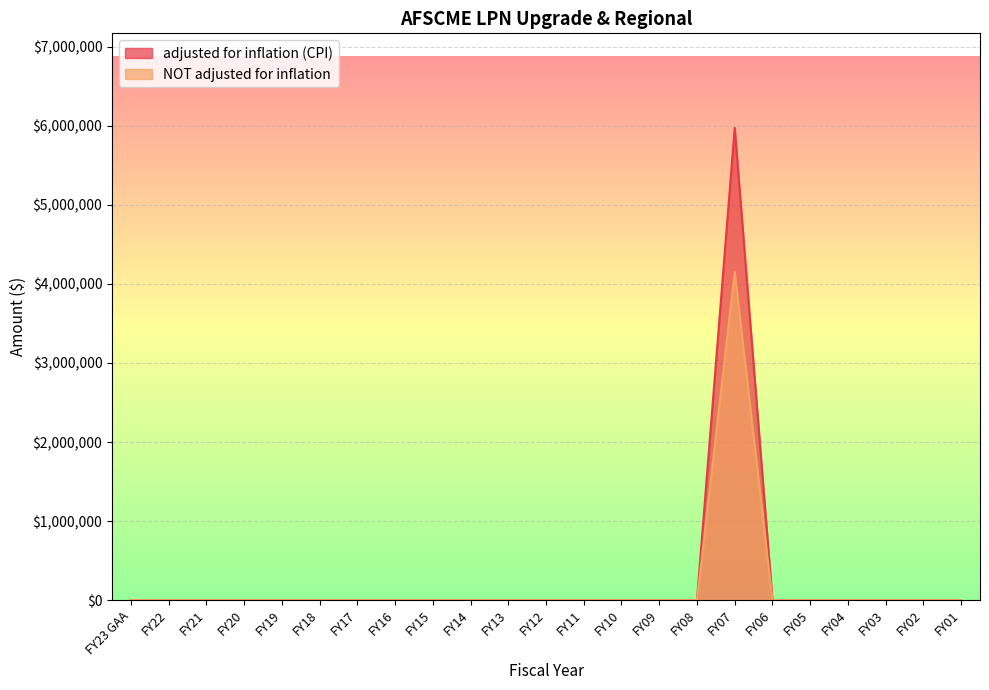

Reading right to left, transcribe all the data shown in this chart.

adjusted for inflation (CPI): FY01=0	FY02=0	FY03=0	FY04=0	FY05=0	FY06=0	FY07=5973022	FY08=0	FY09=0	FY10=0	FY11=0	FY12=0	FY13=0	FY14=0	FY15=0	FY16=0	FY17=0	FY18=0	FY19=0	FY20=0	FY21=0	FY22=0	FY23 GAA=0
NOT adjusted for inflation: FY01=0	FY02=0	FY03=0	FY04=0	FY05=0	FY06=0	FY07=4150000	FY08=0	FY09=0	FY10=0	FY11=0	FY12=0	FY13=0	FY14=0	FY15=0	FY16=0	FY17=0	FY18=0	FY19=0	FY20=0	FY21=0	FY22=0	FY23 GAA=0